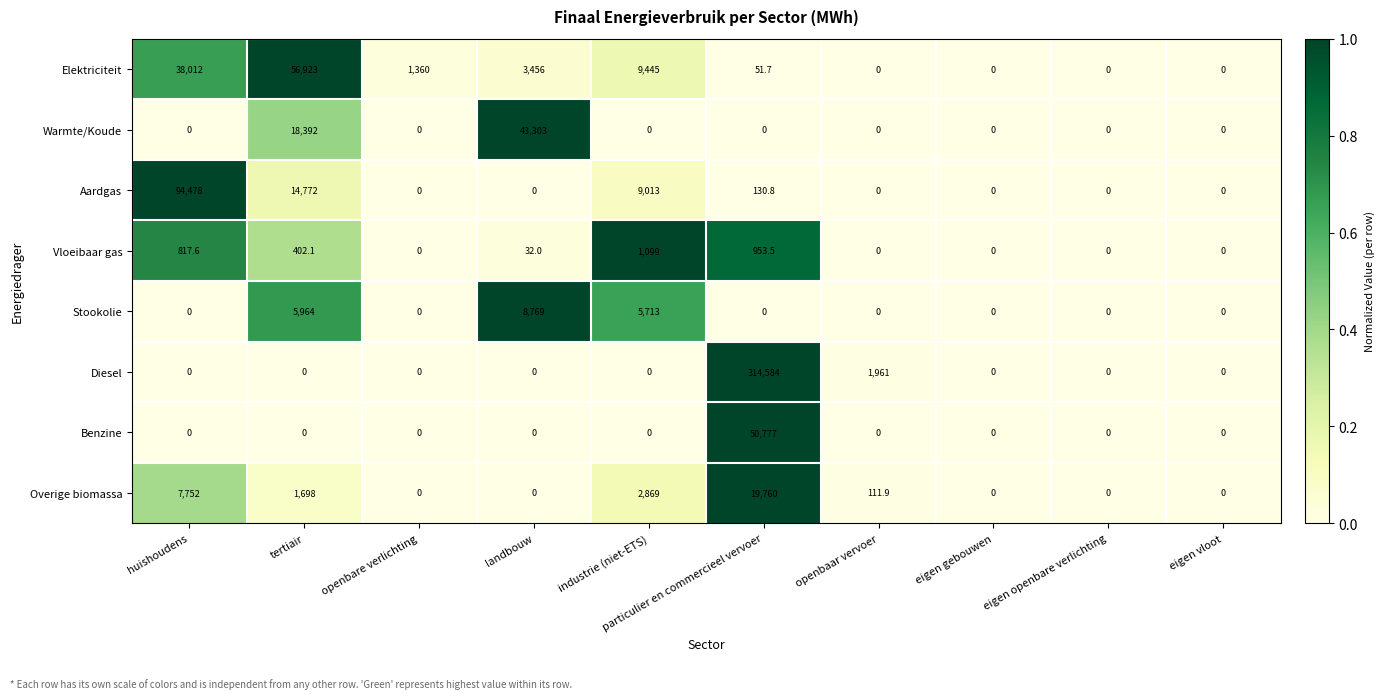

List the series in order of their peak value, lowest first.

Vloeibaar gas, Stookolie, Overige biomassa, Warmte/Koude, Benzine, Elektriciteit, Aardgas, Diesel